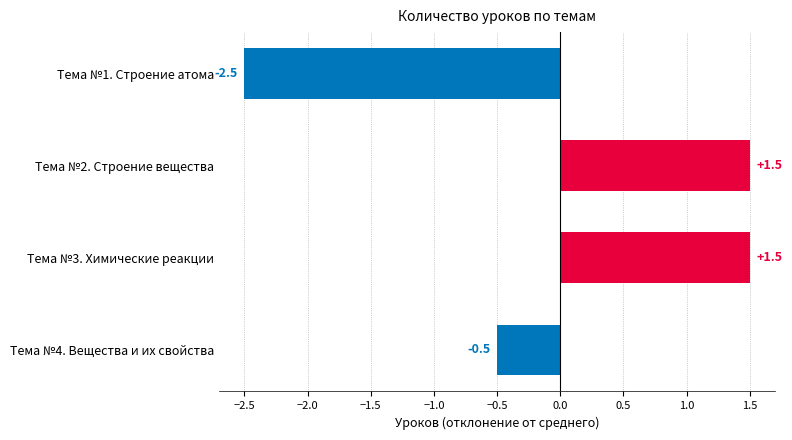

Which has a higher value, Тема №1. Строение атома or Тема №2. Строение вещества?

Тема №2. Строение вещества